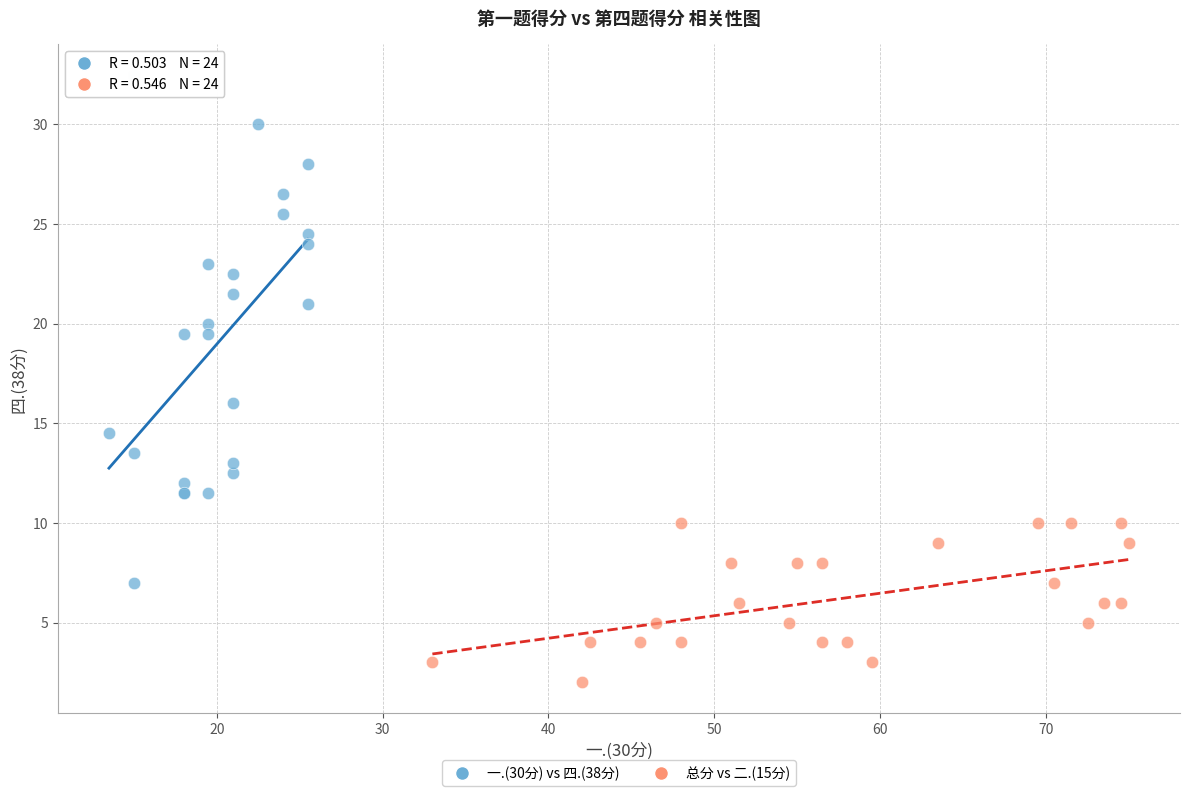

What are all the series names shown in the legend?

一.(30分) vs 四.(38分), 总分 vs 二.(15分)